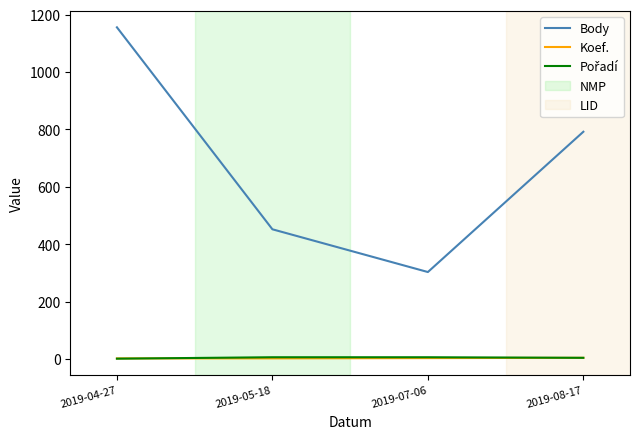

Rank the categories by Body value from highest to lowest.

2019-04-27, 2019-08-17, 2019-05-18, 2019-07-06